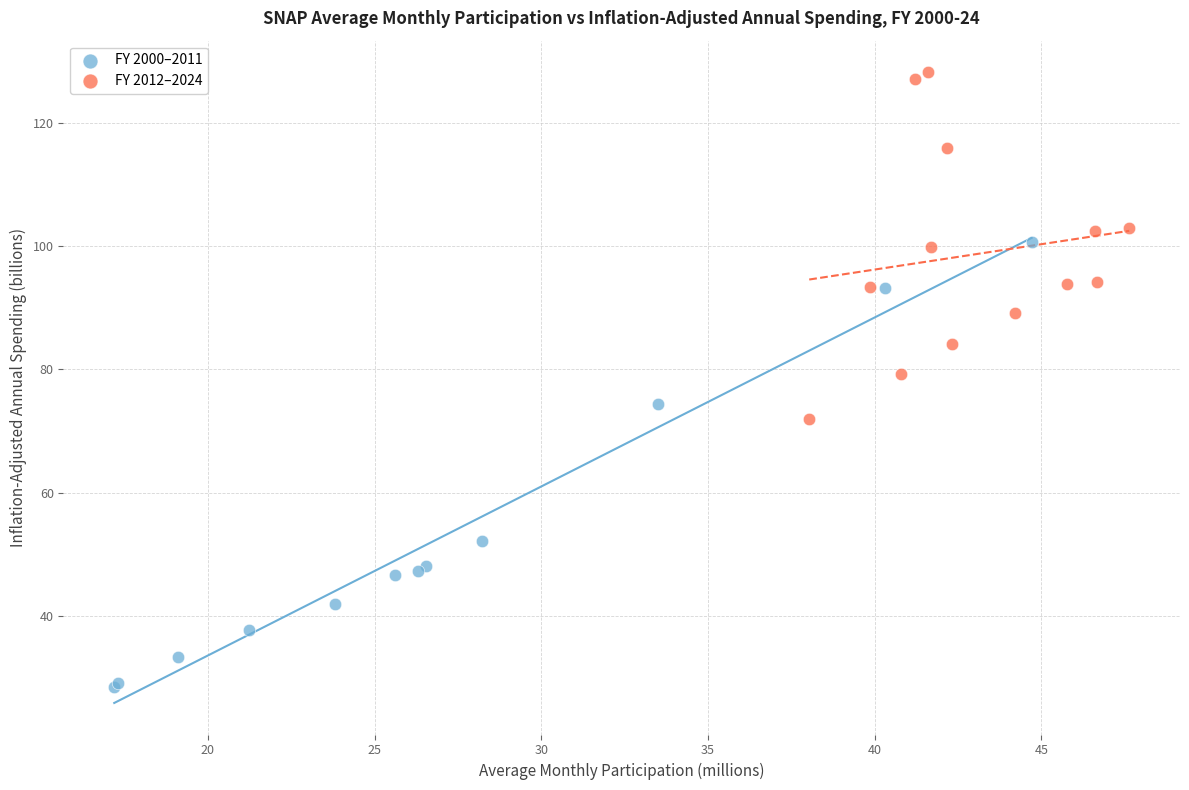

Which series contains the lowest Y value?

FY 2000–2011